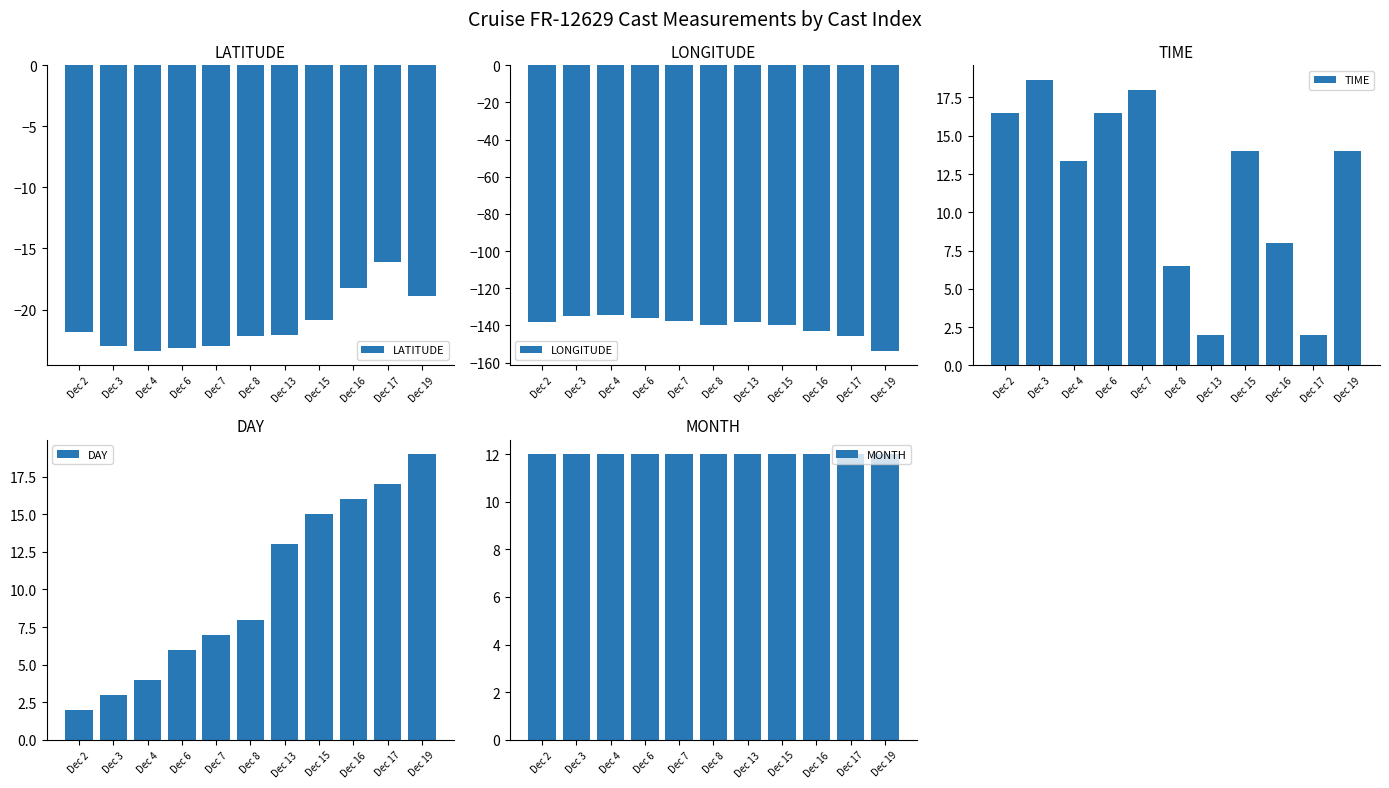

List the labels in order of LATITUDE value, smallest first.

Dec 4, Dec 6, Dec 7, Dec 3, Dec 8, Dec 13, Dec 2, Dec 15, Dec 19, Dec 16, Dec 17